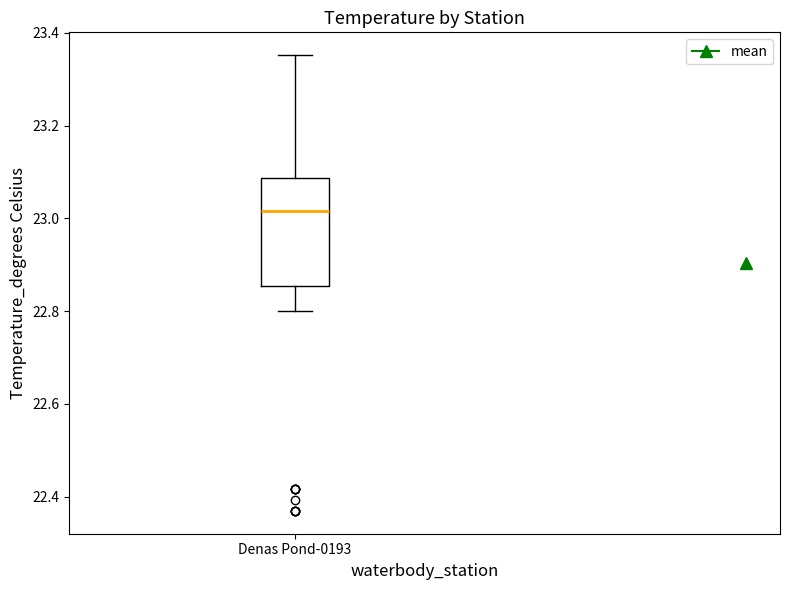

Transcribe this box plot: give where the median line is, the range the box spans, and where the two whiskers end, as read against the y-axis. The values are not printed on the chart, so give them approximately, as read against the axis.

median 23.02, box 22.86 to 23.08, whiskers 22.80 to 23.36